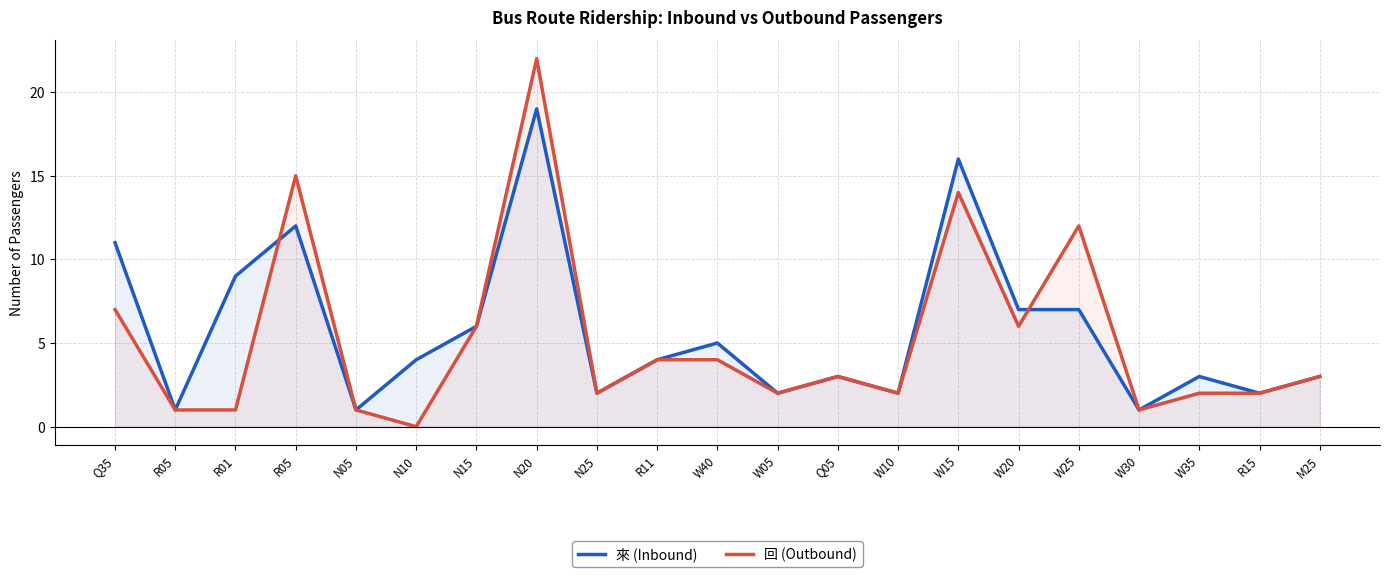

Reading right to left, extract all data points from this chart.

來 (Inbound): 3	2	3	1	7	7	16	2	3	2	5	4	2	19	6	4	1	12	9	1	11
回 (Outbound): 3	2	2	1	12	6	14	2	3	2	4	4	2	22	6	0	1	15	1	1	7